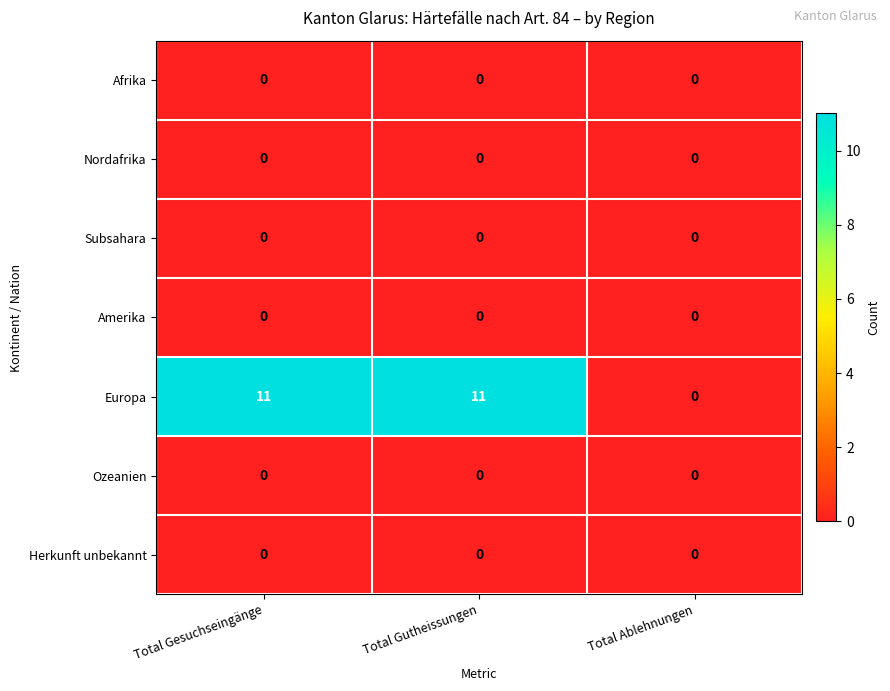

How many series are shown in this chart?

7